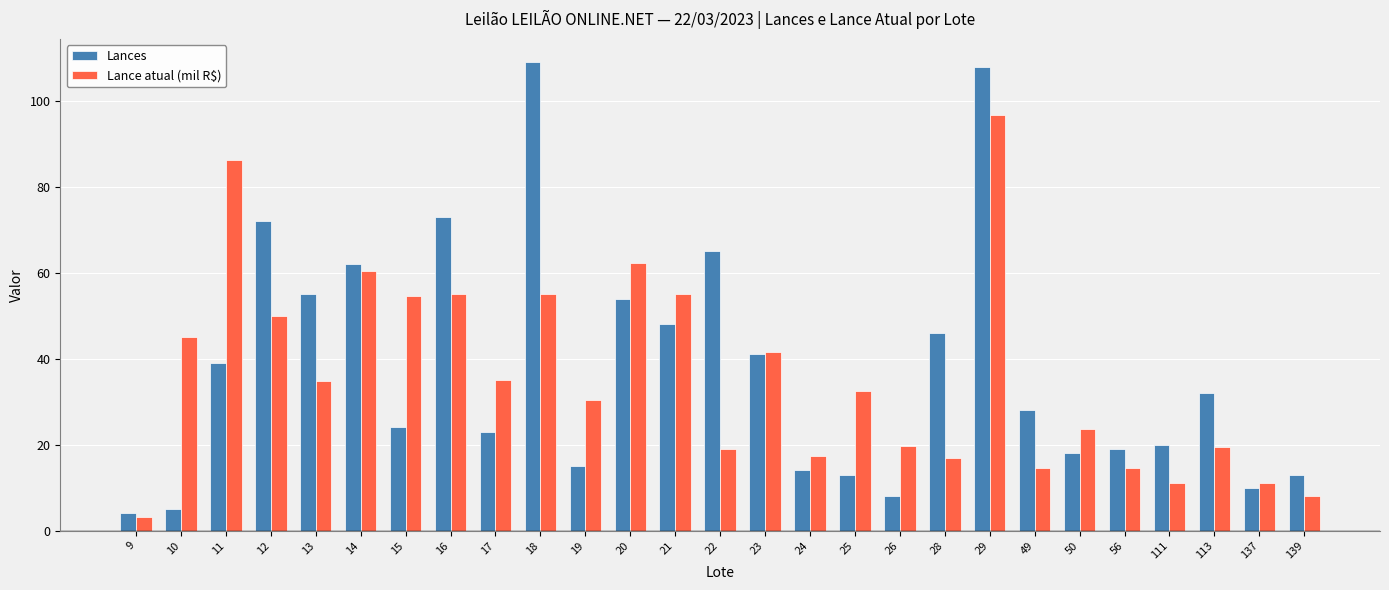

The Lance atual (mil R$) series shows 14.5 at 49. True or false?

True